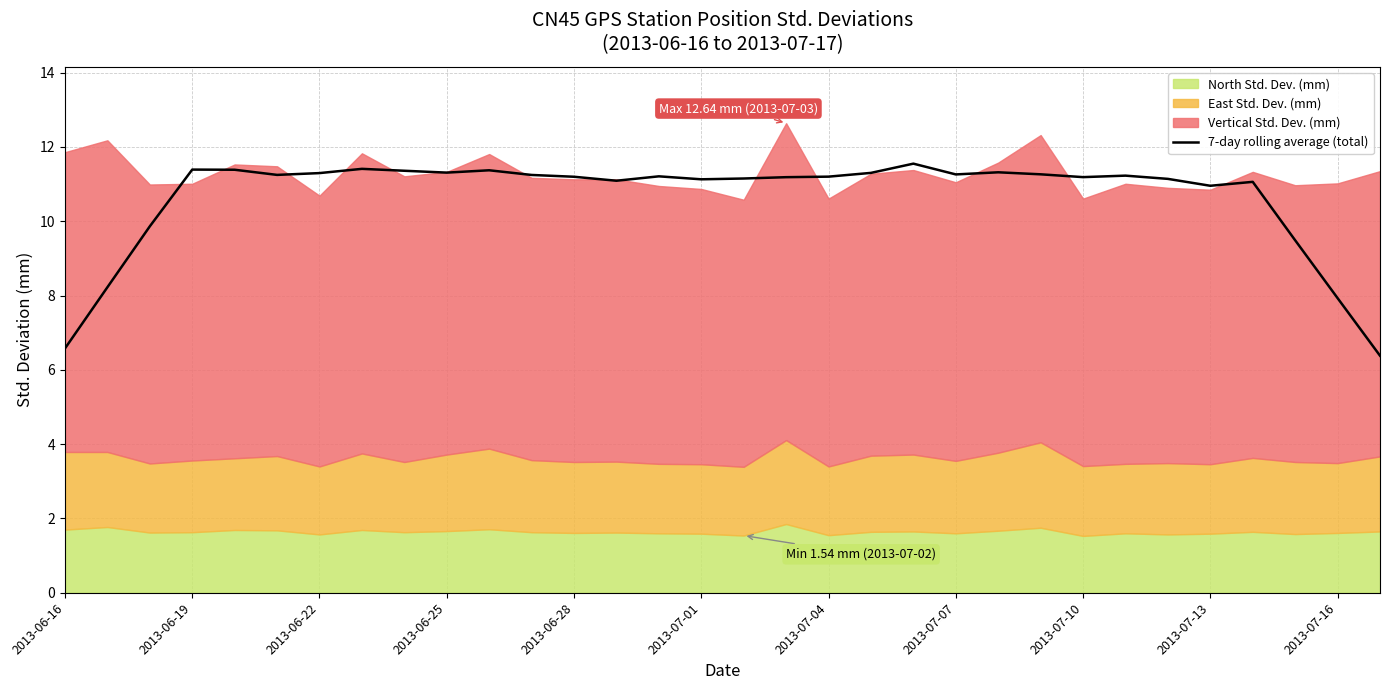

Reading left to right, what are all the values shown in this chart?

6.6	8.2	9.9	11.4	11.4	11.2	11.3	11.4	11.4	11.3	11.4	11.2	11.2	11.1	11.2	11.1	11.2	11.2	11.2	11.3	11.6	11.3	11.3	11.3	11.2	11.2	11.1	11.0	11.1	9.5	7.9	6.4